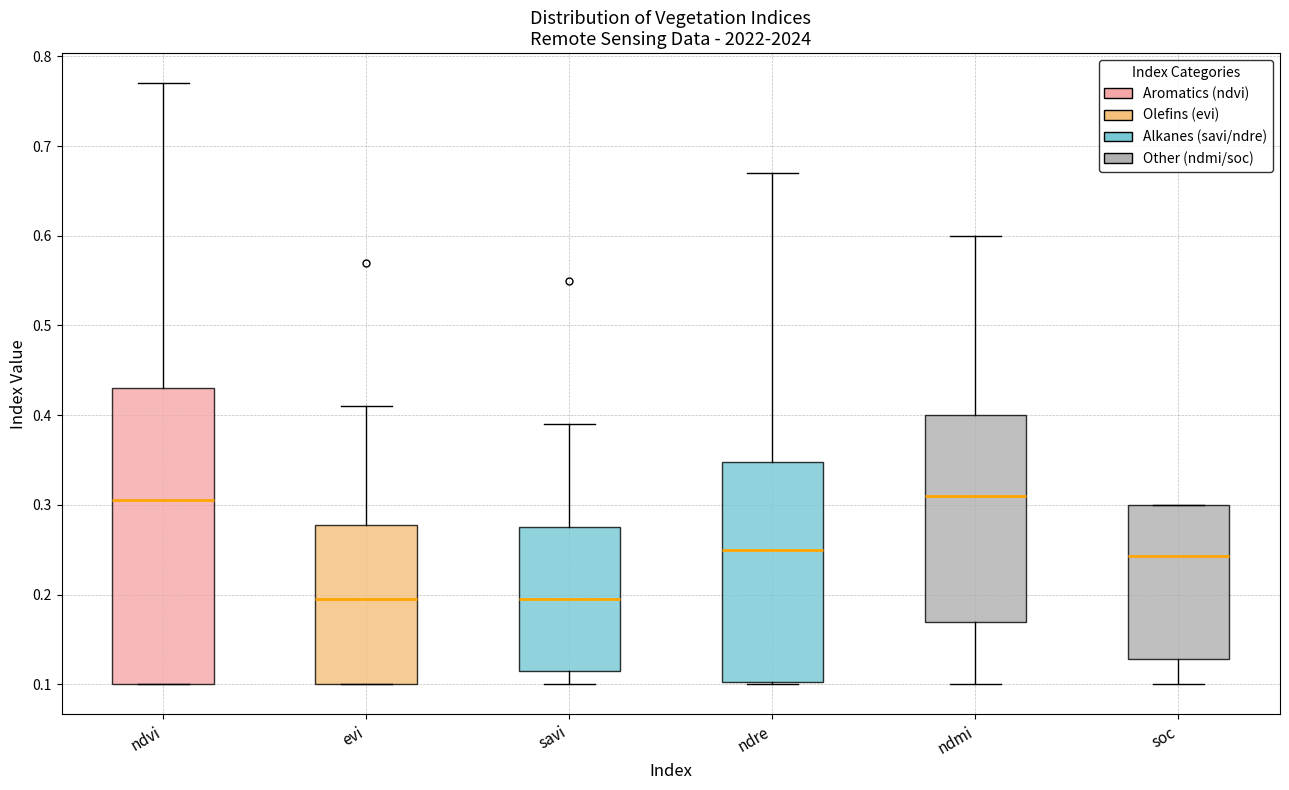

Reading left to right, transcribe this box plot: for each box, give where its median line is, the range the box spans, and where its two whiskers end, as read against the y-axis. The values are not printed on the chart, so give them approximately, as read against the axis.

ndvi: median 0.31, box 0.10 to 0.43, whiskers 0.10 to 0.77
evi: median 0.20, box 0.10 to 0.28, whiskers 0.10 to 0.41
savi: median 0.20, box 0.12 to 0.28, whiskers 0.10 to 0.39
ndre: median 0.25, box 0.10 to 0.35, whiskers 0.10 to 0.67
ndmi: median 0.31, box 0.17 to 0.40, whiskers 0.10 to 0.60
soc: median 0.24, box 0.13 to 0.30, whiskers 0.10 to 0.30